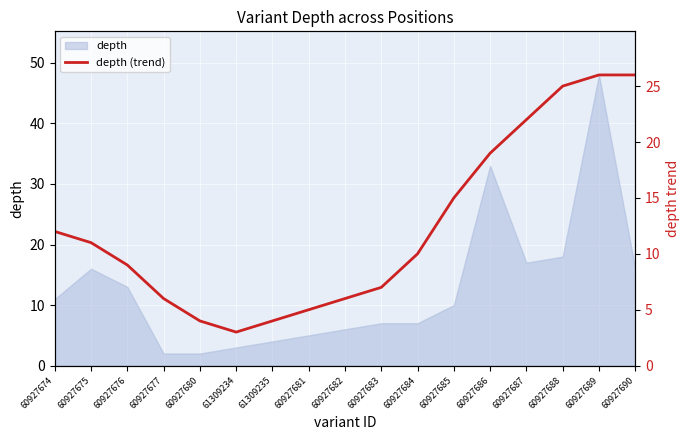

What position from the left is 60927689?

16